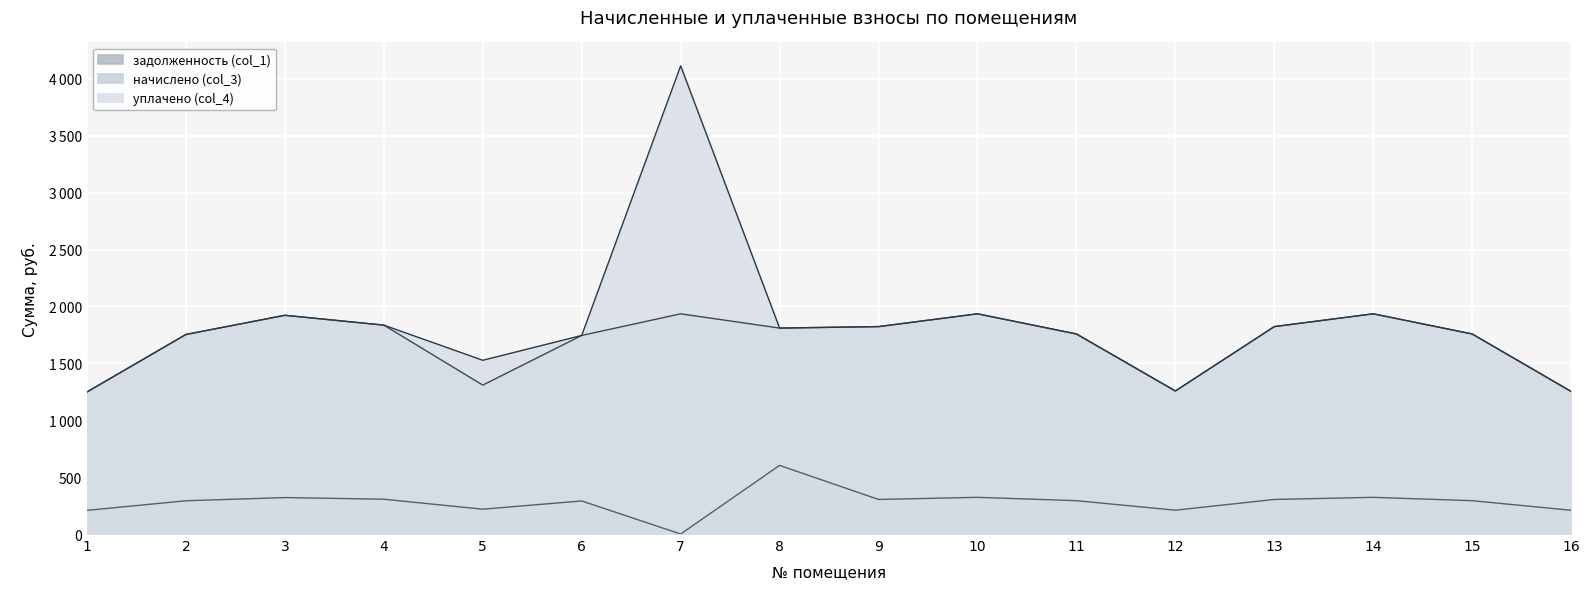

Is it true that начислено (col_3) equals 1758.2 at 11?

True